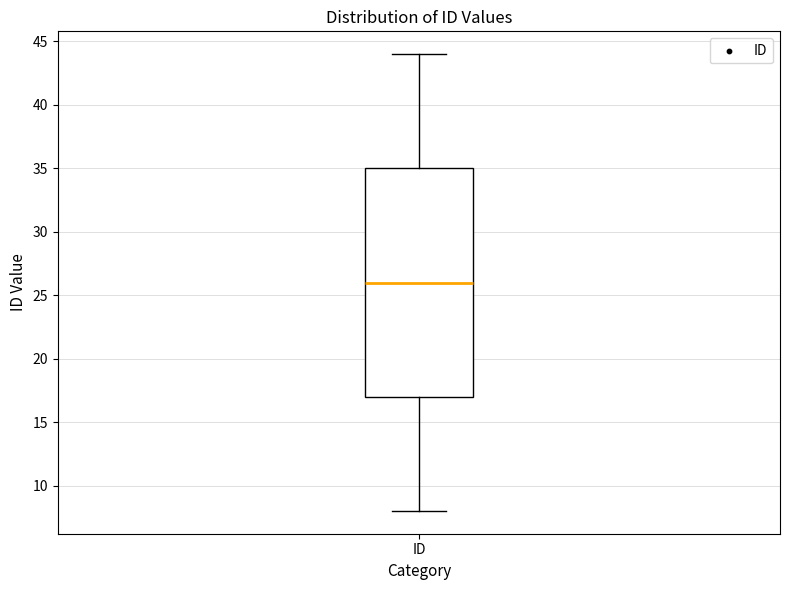

Where is the upper edge of the box for ID on the y-axis? The values are not printed on the chart, so give them approximately, as read against the axis.

35